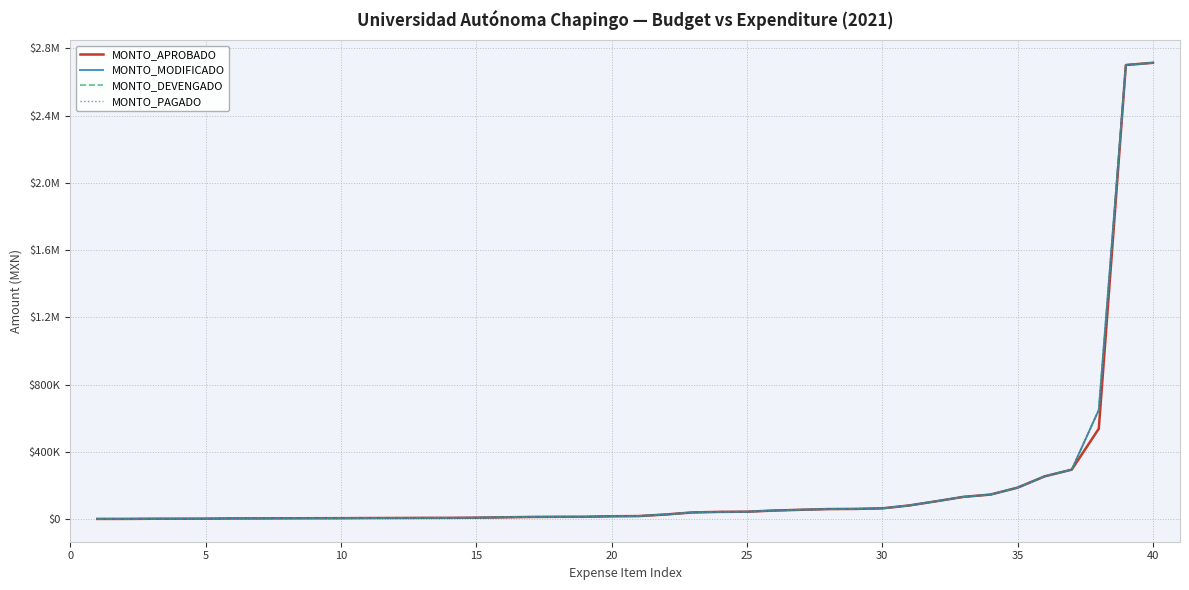

Does the chart have visible grid lines?

Yes